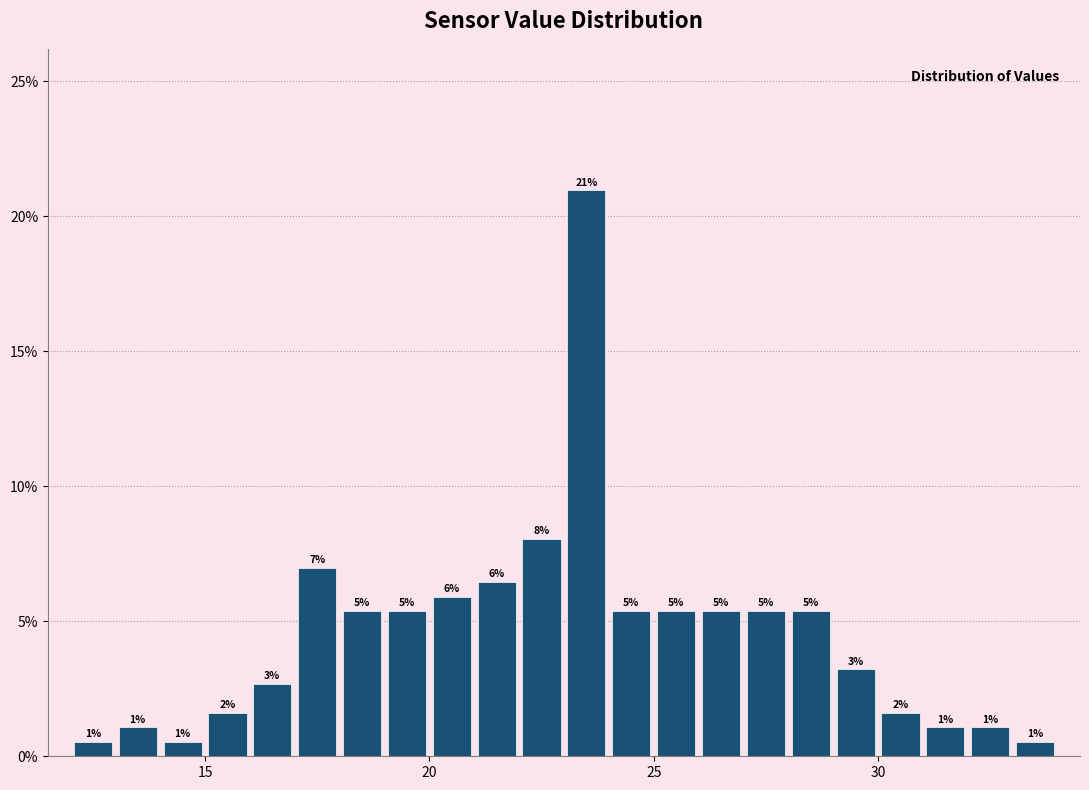

Read against the x-axis, roughly where is the centre of the tallest bar?

23.5